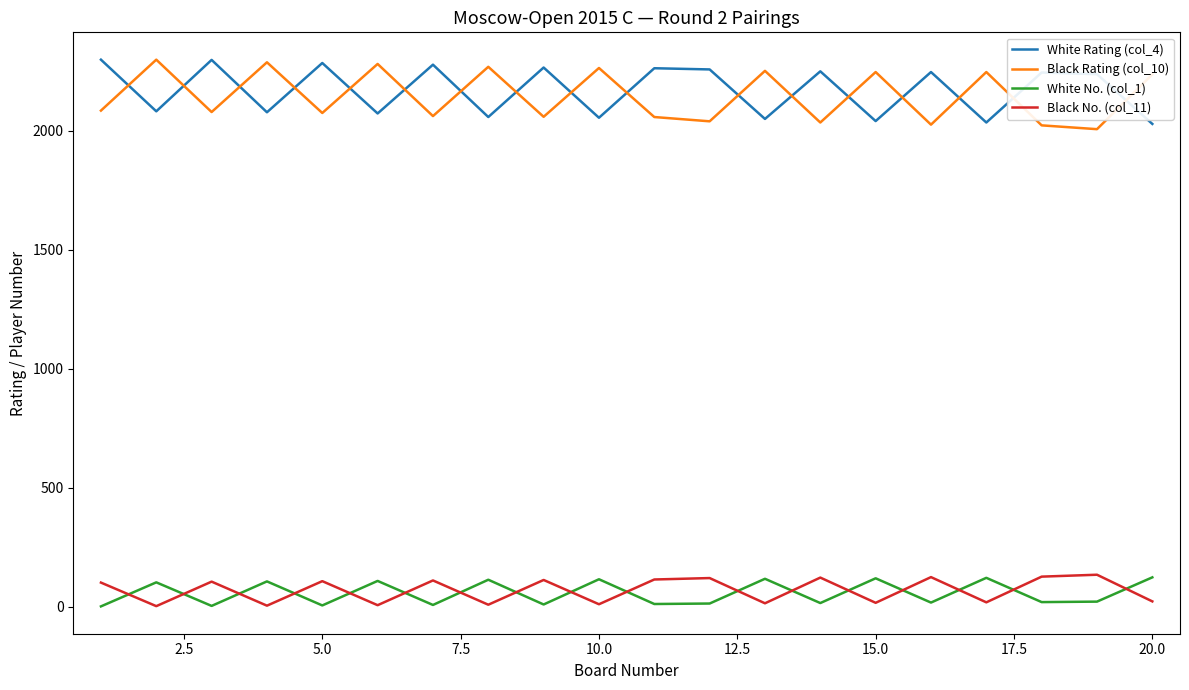

True or false: Black Rating (col_10) and White No. (col_1) intersect in this chart.

False